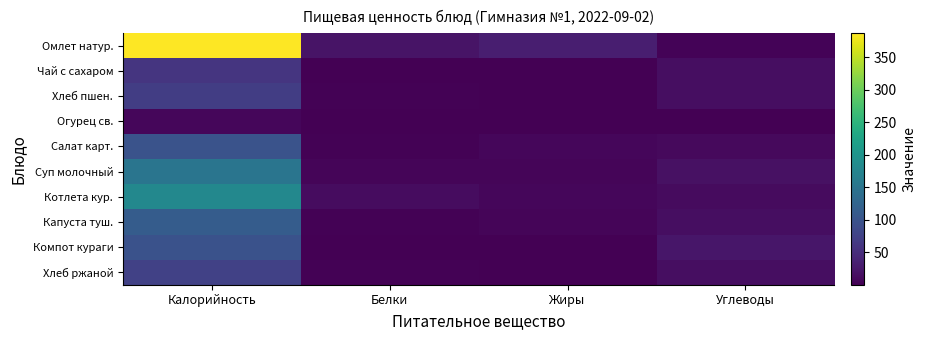

What is the total value across all series at Жиры?

55.9